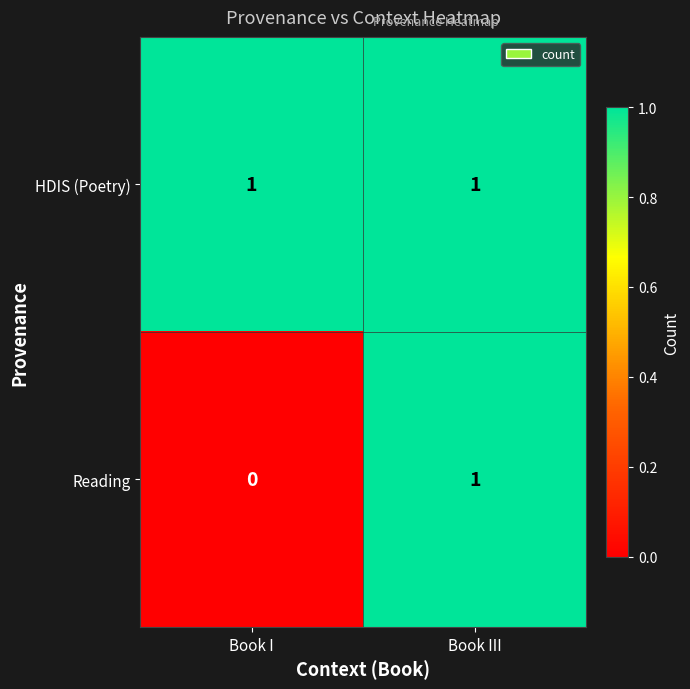

At which label does Reading reach its peak?

Book III